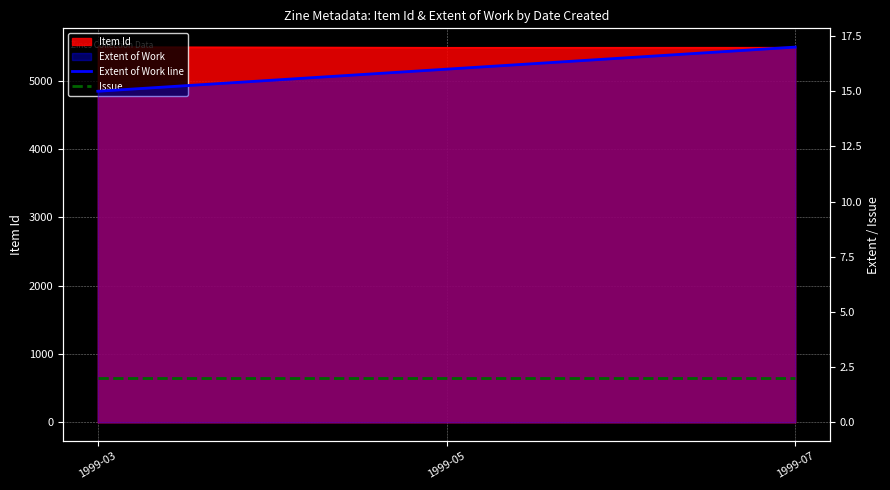

What is the maximum value shown in the chart?

17